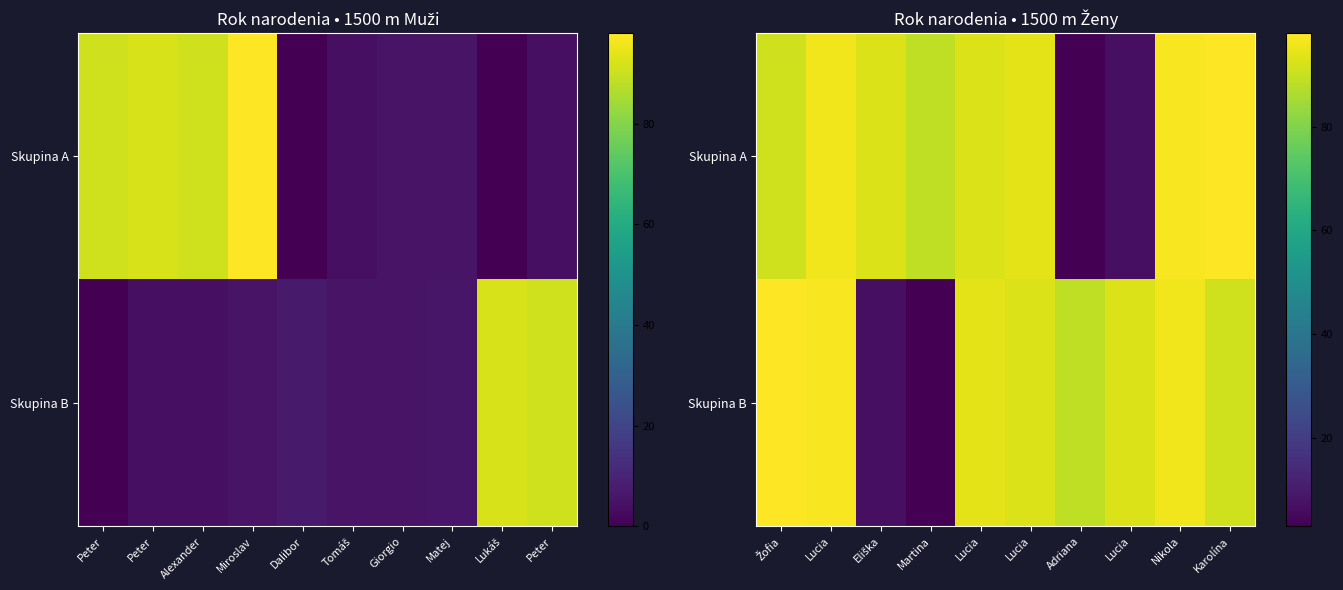

How many values in the Skupina A series are below 93?

4